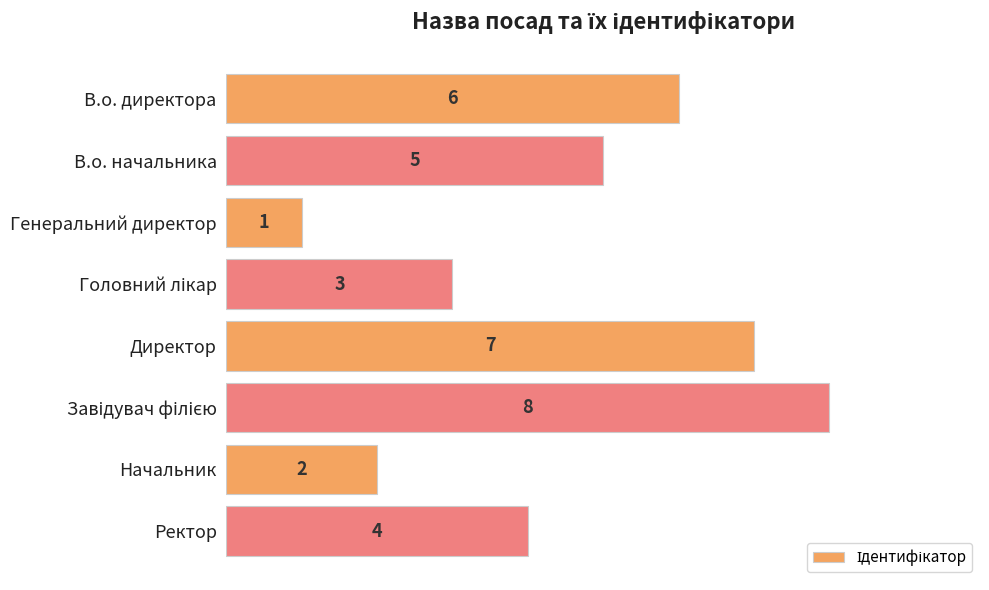

Count the number of categories in the chart.

8